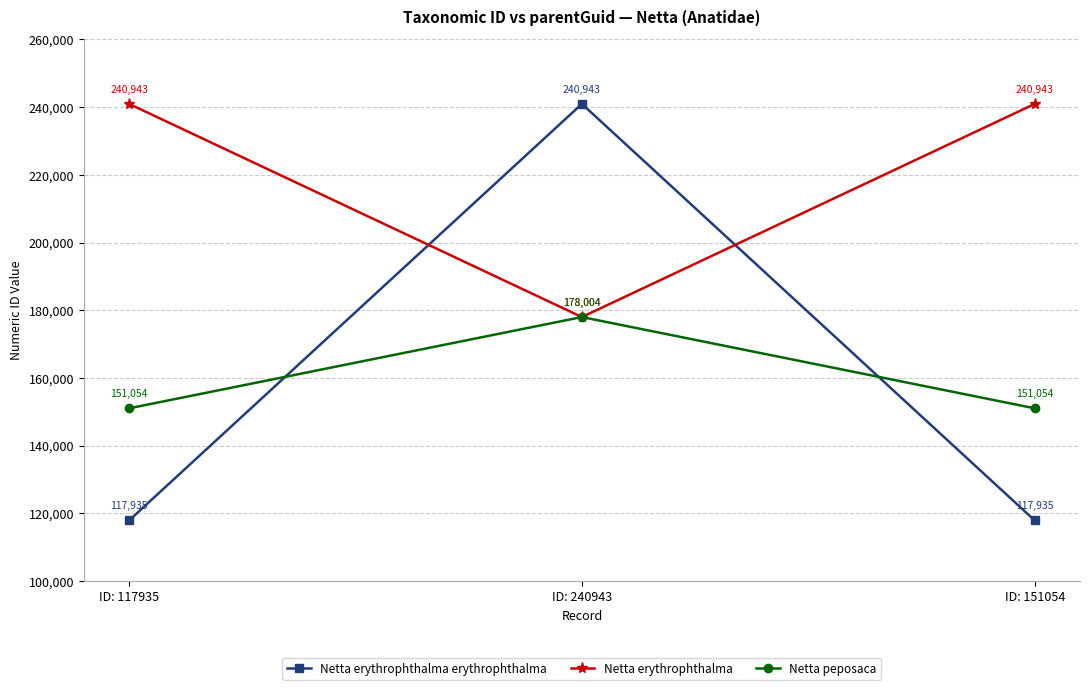

How many data points in Netta erythrophthalma are less than 240943?

1